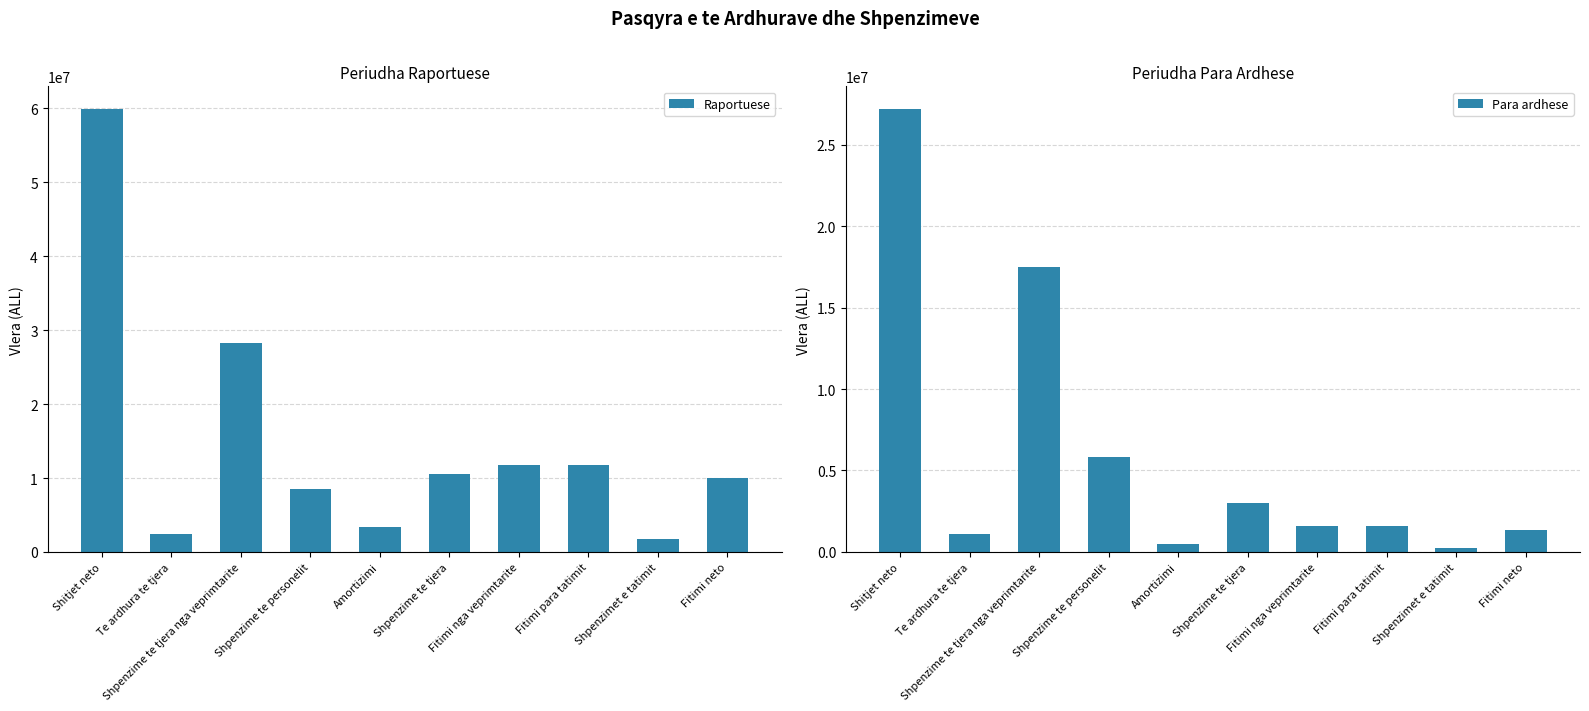

What is the spread (max minus min) of values at Shitjet neto?

32755733